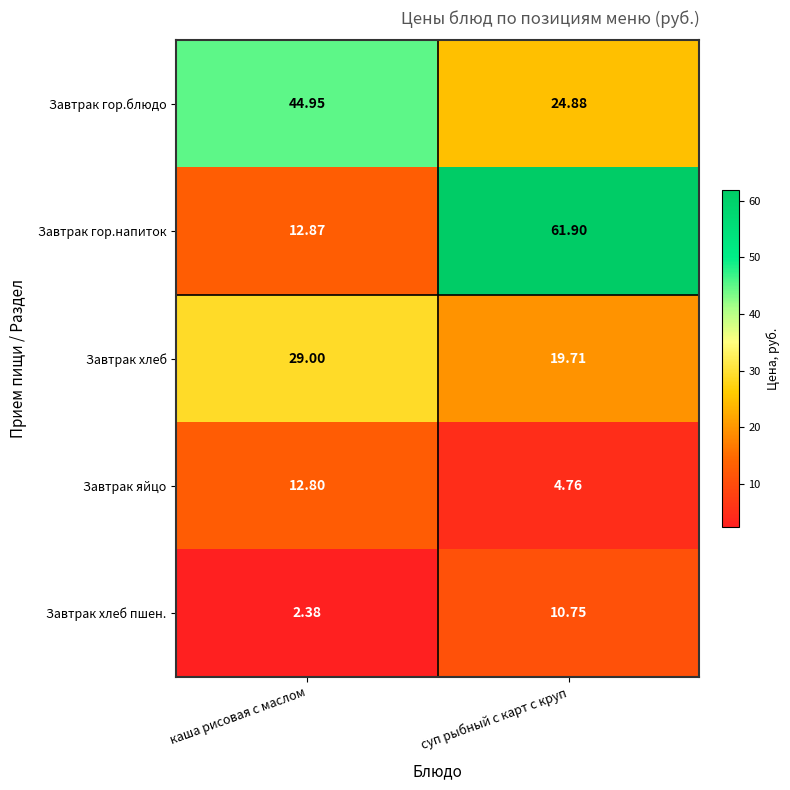

Which label corresponds to the smallest value in the chart?

каша рисовая с маслом